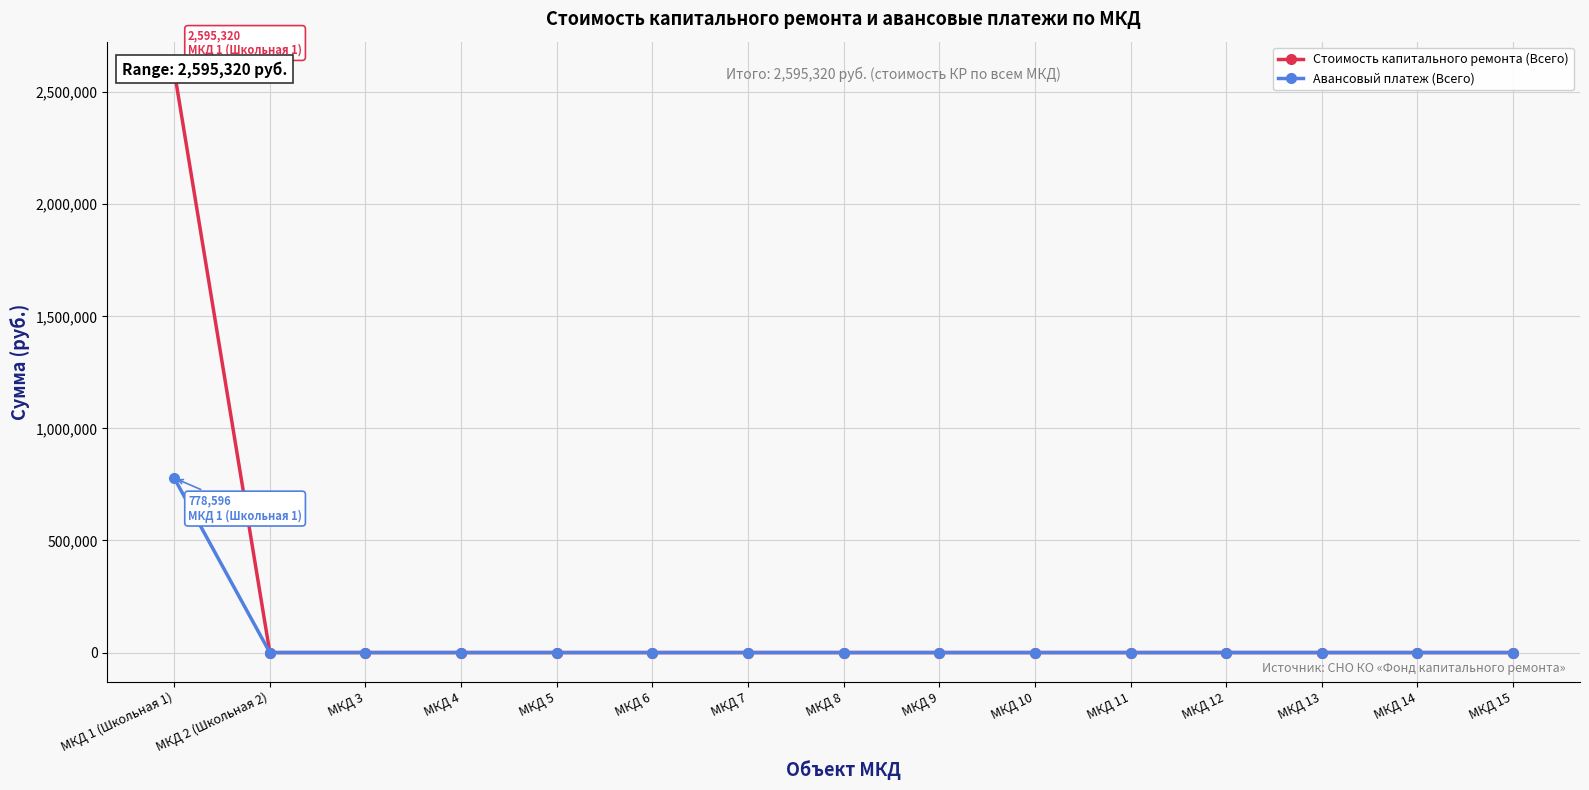

Which series has the largest total across all categories?

Стоимость капитального ремонта (Всего)